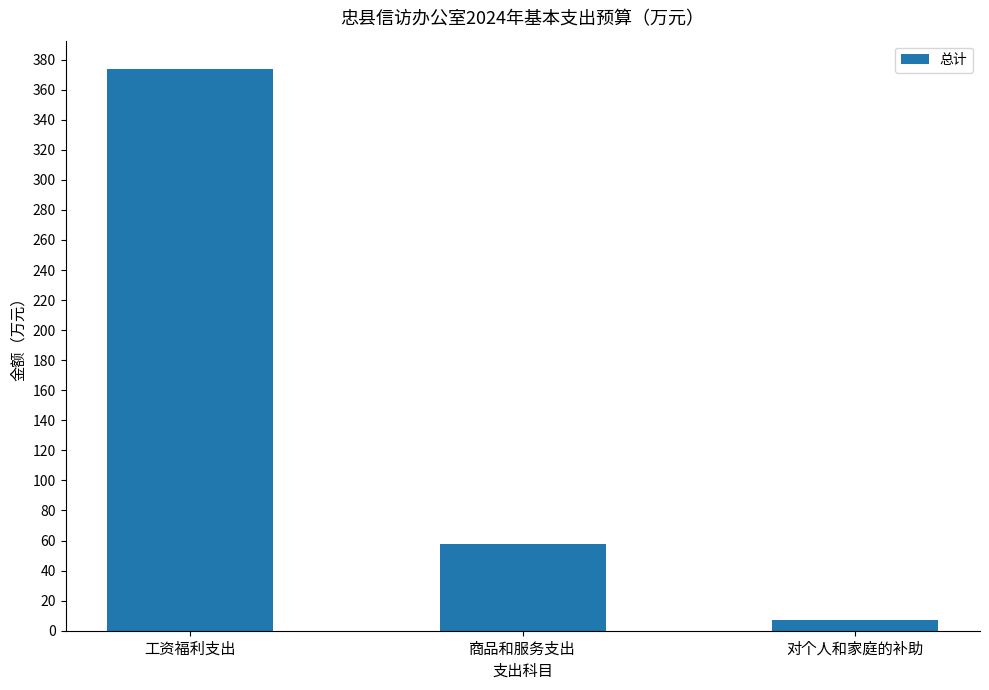

Rank the categories by value from lowest to highest.

对个人和家庭的补助, 商品和服务支出, 工资福利支出